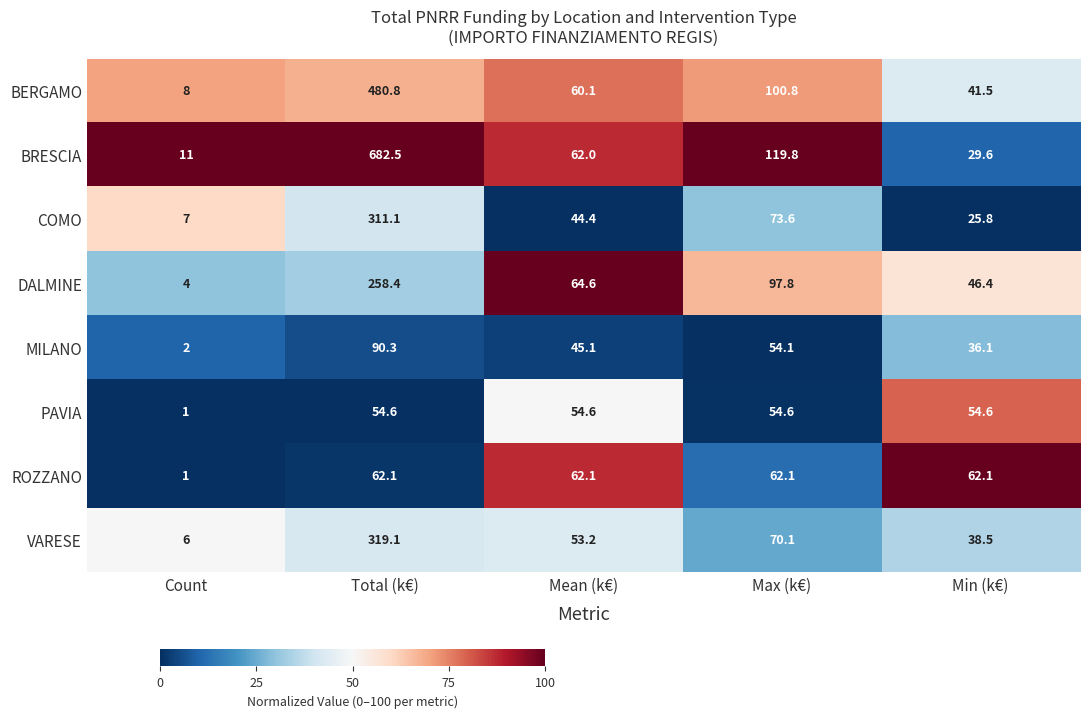

At which label does COMO first exceed 44?

Total (k€)